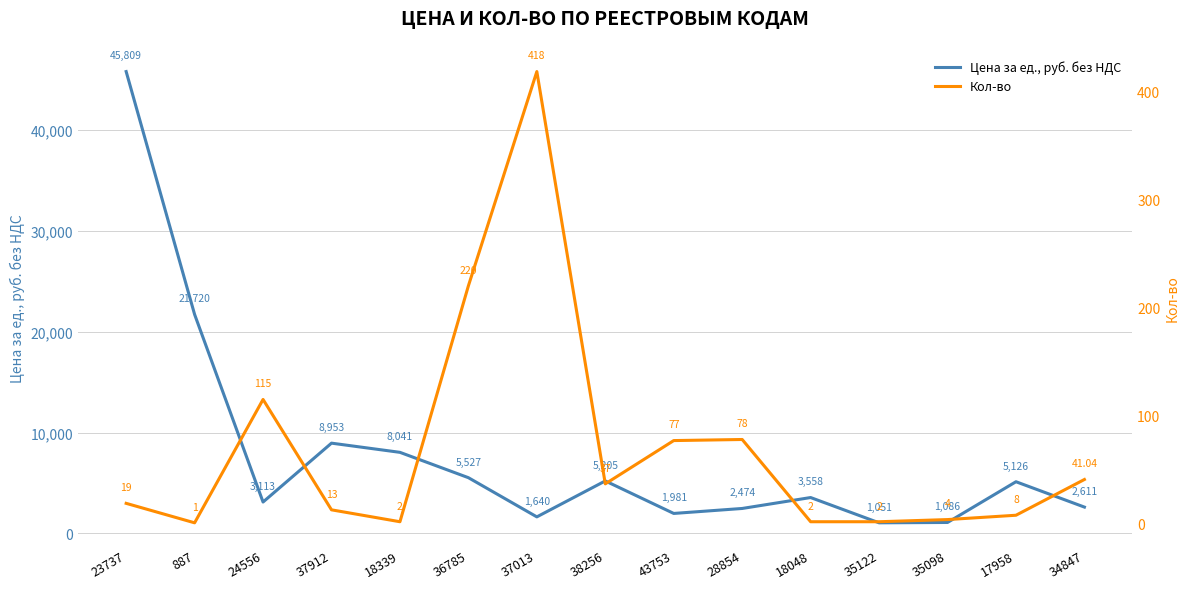

Reading right to left, transcribe all the data shown in this chart.

Цена за ед., руб. без НДС: 2610.5	5125.7	1085.6	1050.8	3558.2	2474.0	1980.9	5204.6	1640.2	5527.1	8041.1	8952.9	3112.7	21720.3	45809.3
Кол-во: 41.0	8.0	4.0	2.0	2.0	78.0	77.0	37.0	418.0	220.0	2.0	13.0	115.0	1.0	19.0